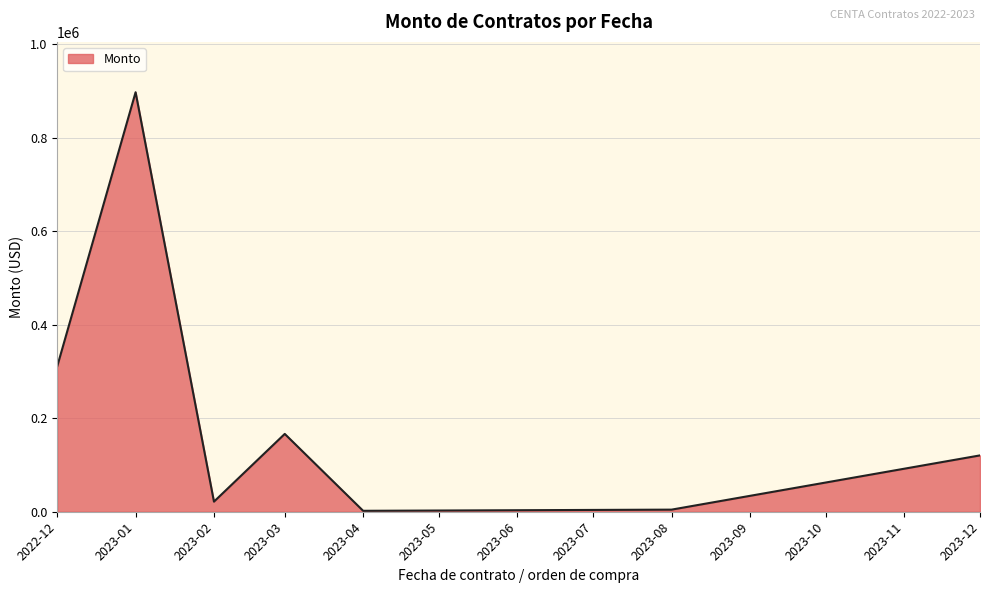

Approximately how many times larger is the value at 2022-12 compared to 2023-03?

1.9